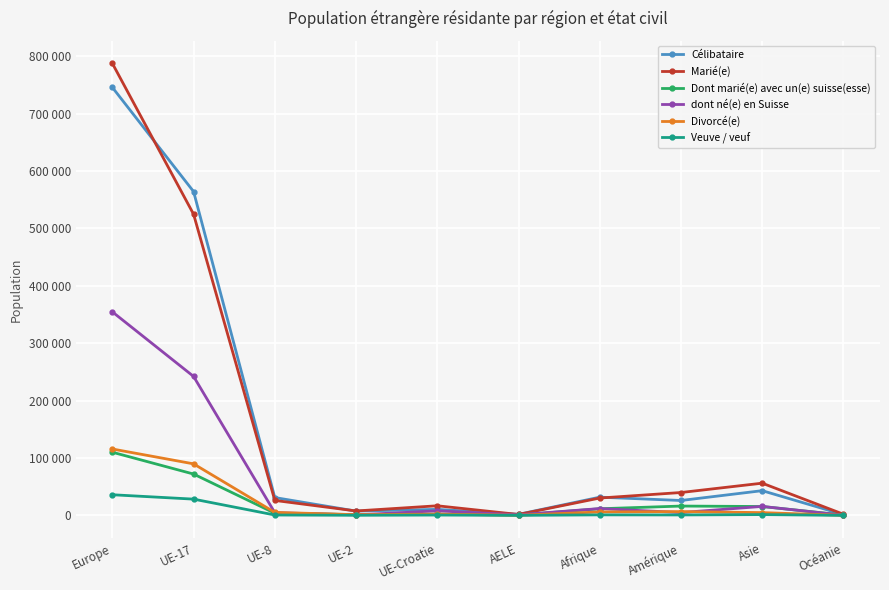

The dont né(e) en Suisse series shows 284 at Océanie. True or false?

True